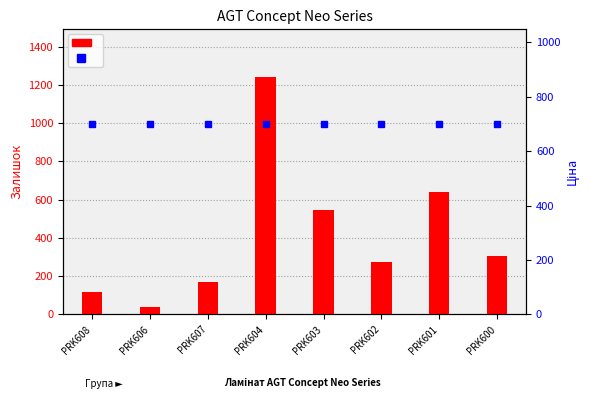

What is the label of the 1st bar from the right?

PRK600